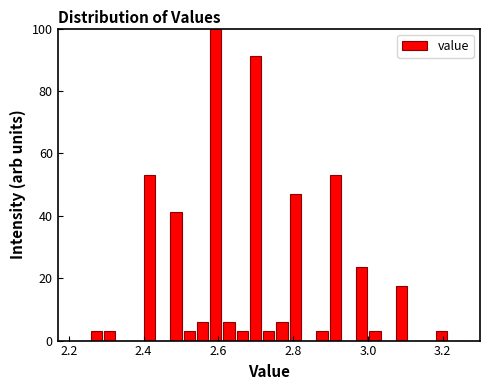

Read against the x-axis, roughly where is the centre of the tallest bar?

2.60